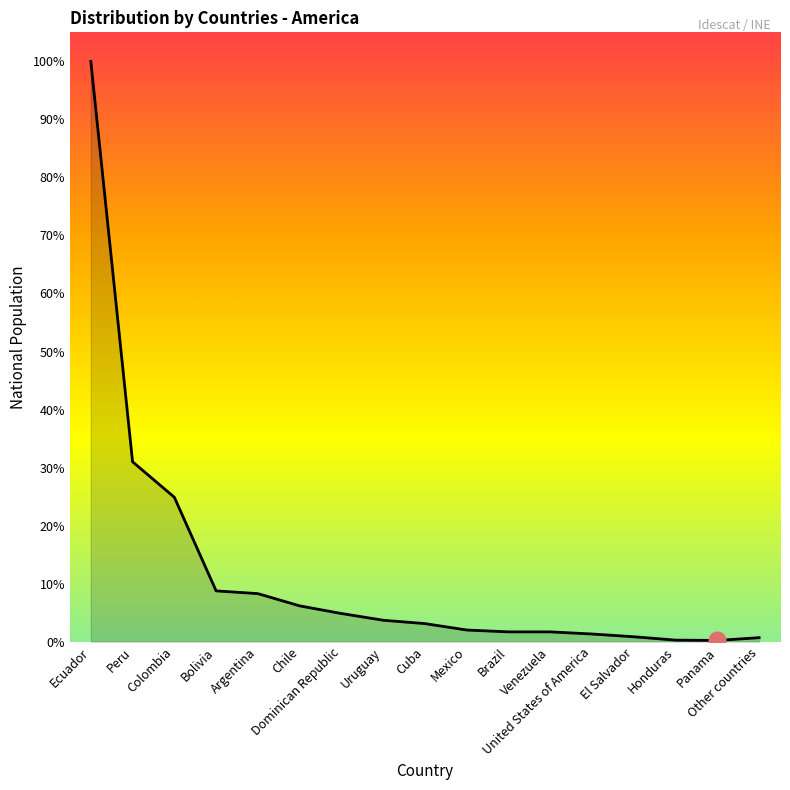

Does the chart have visible grid lines?

No